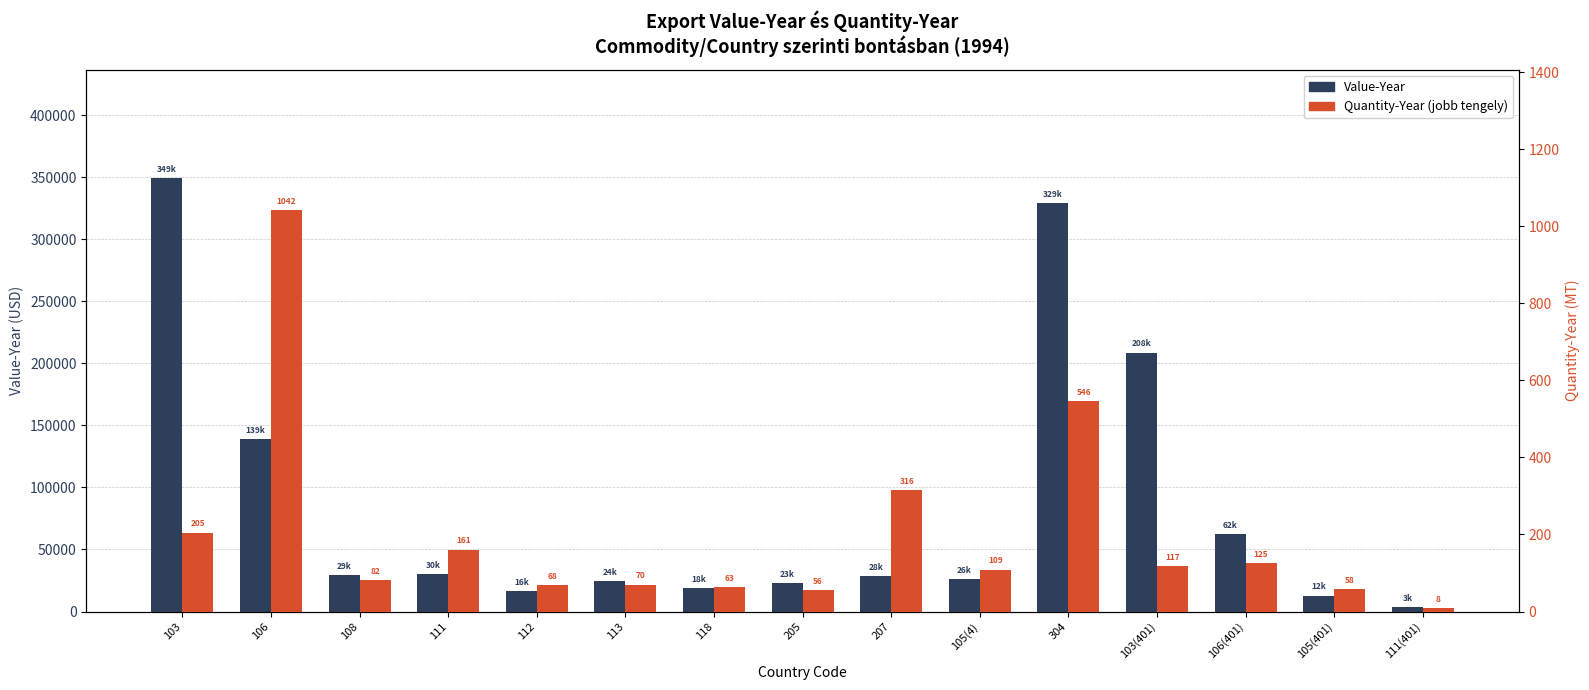

Reading left to right, transcribe all the data shown in this chart.

Value-Year: 103=349367	106=139082	108=29186	111=30272	112=16429	113=24664	118=18891	205=23233	207=28812	105(4)=26027	304=329163	103(401)=208632	106(401)=62663	105(401)=12817	111(401)=3293
Quantity-Year (jobb tengely): 103=205	106=1042	108=82	111=161	112=68	113=70	118=63	205=56	207=316	105(4)=109	304=546	103(401)=117	106(401)=125	105(401)=58	111(401)=8